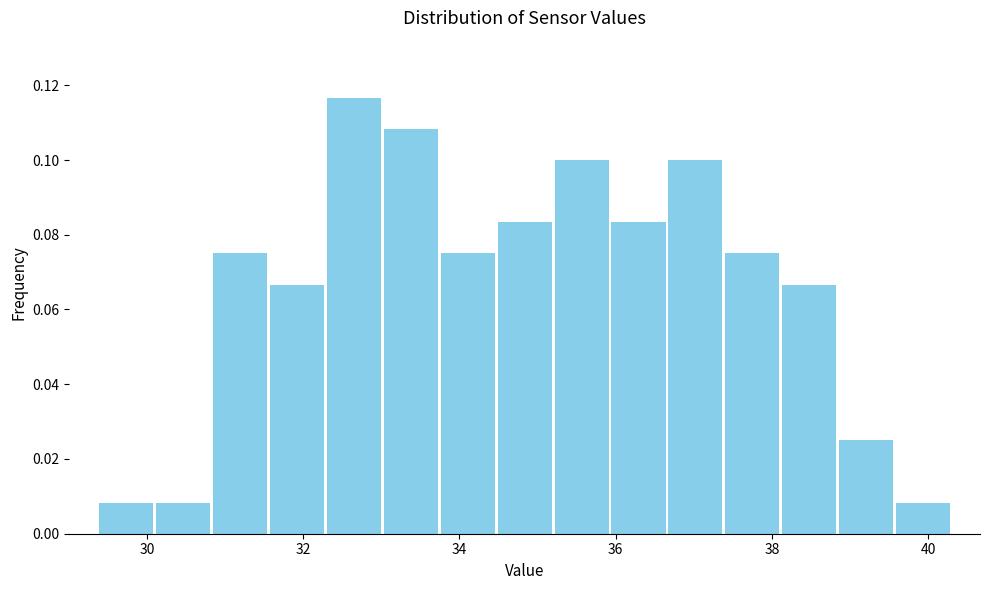

Around what value on the x-axis is the tallest bar? Give the approximate position of its centre, as read against the axis.

32.6